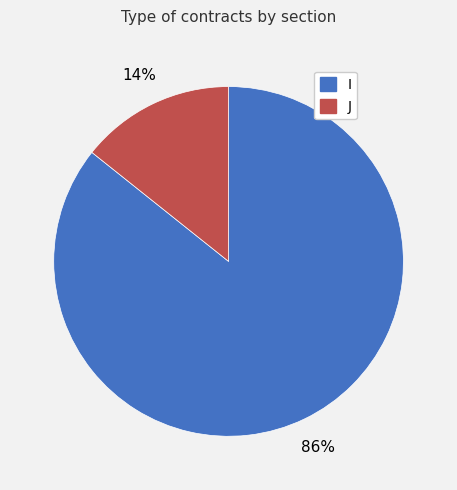

What percentage is the J slice, to the nearest percent?

14%